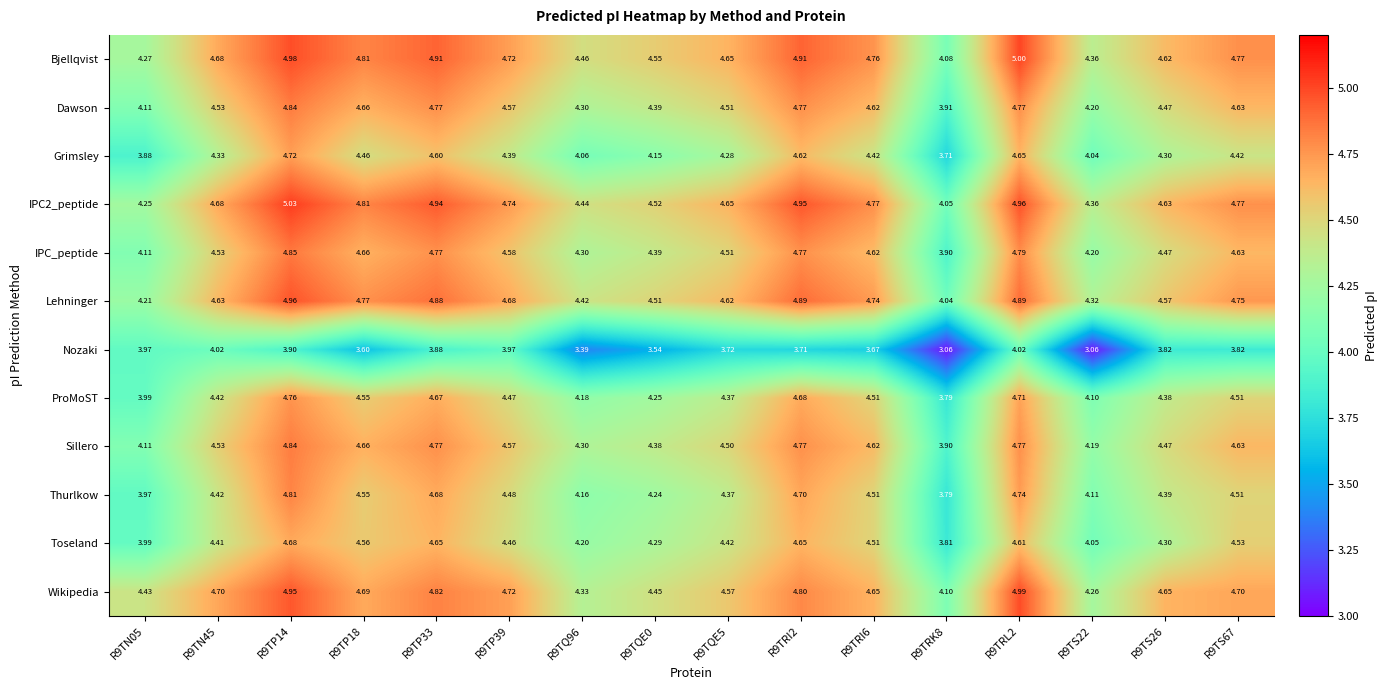

Which series has the largest total across all categories?

IPC2_peptide